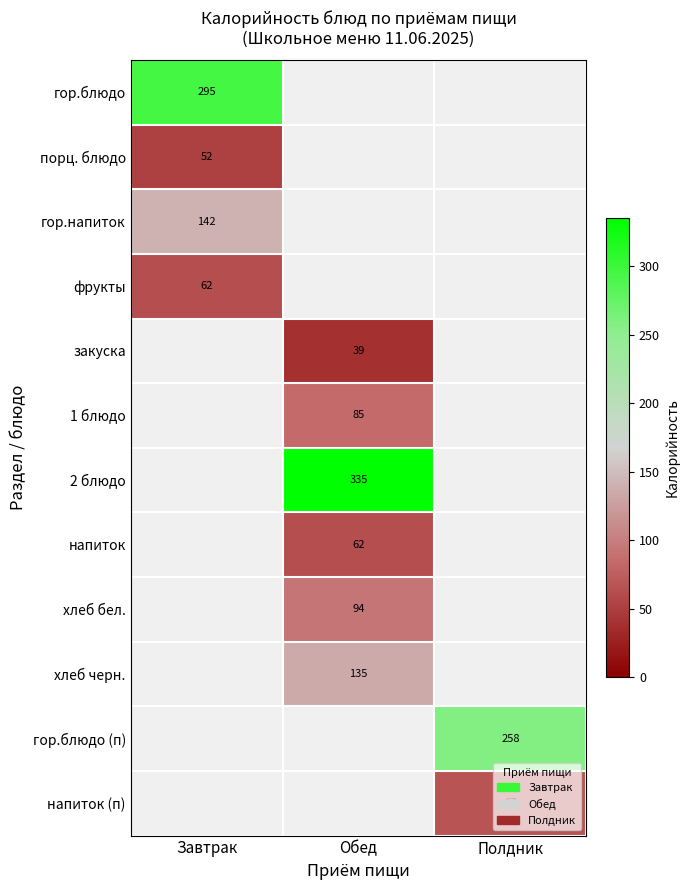

True or false: гор.блюдо has a value of 295 at Завтрак.

True